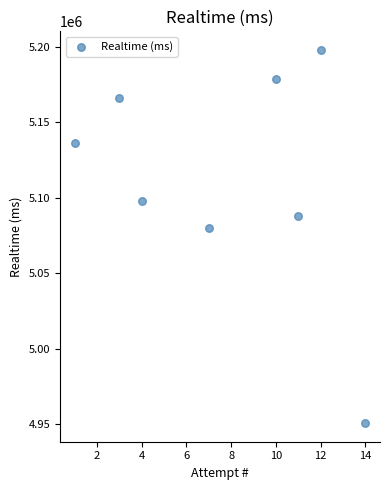

What is the average Y value?

5111951